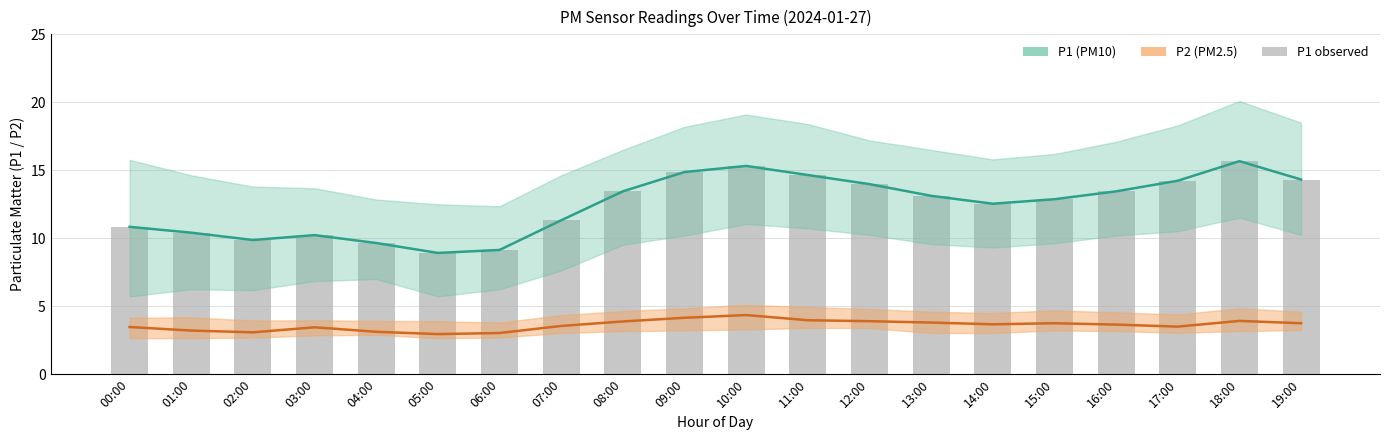

What is the sum of the P2 values at 08:00 and 18:00?

7.8